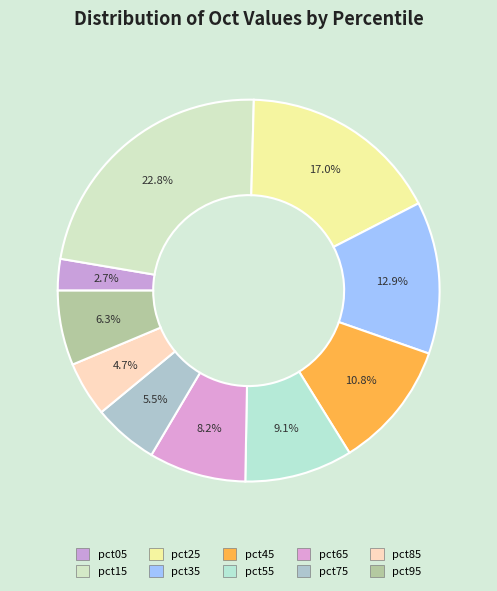

What is the change in value from pct35 to pct55?

-0.2